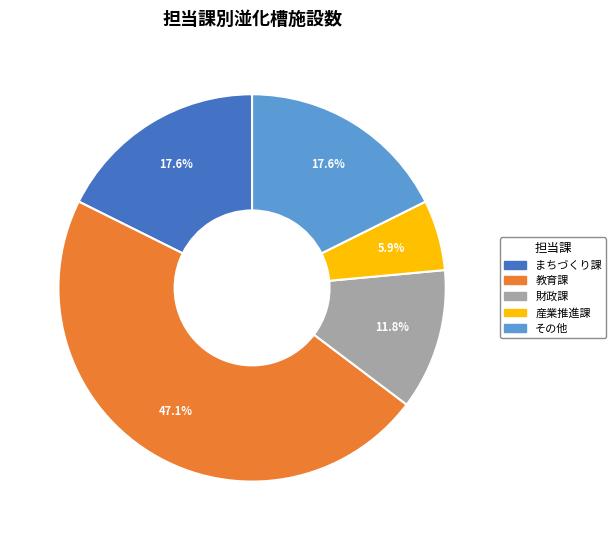

To the nearest percent, what is the difference between the 財政課 and 産業推進課 slice percentages?

6%